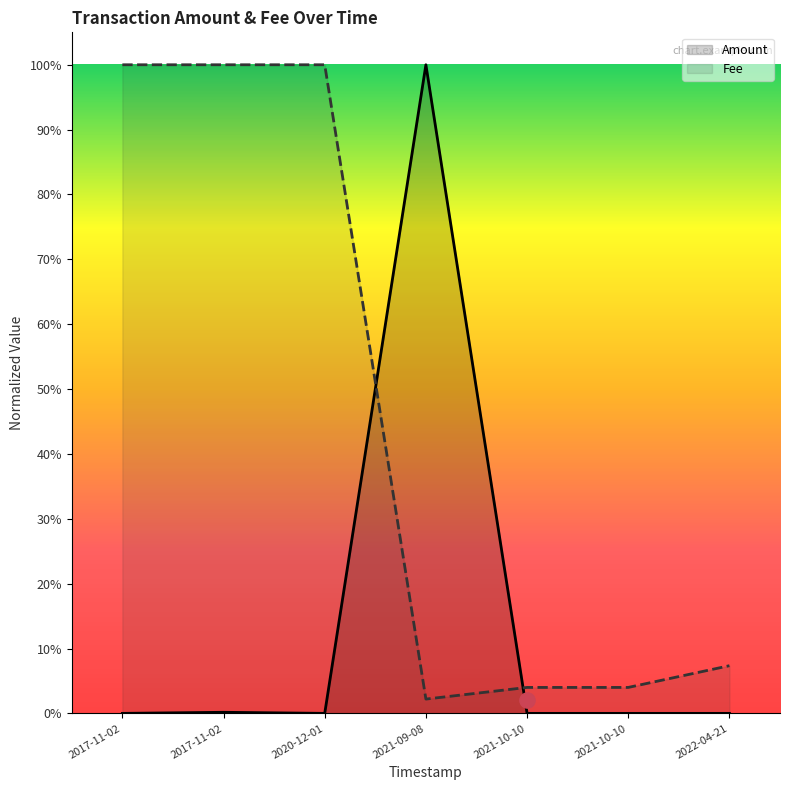

At which category is the sum across all series the highest?

2021-09-08 20:28:41